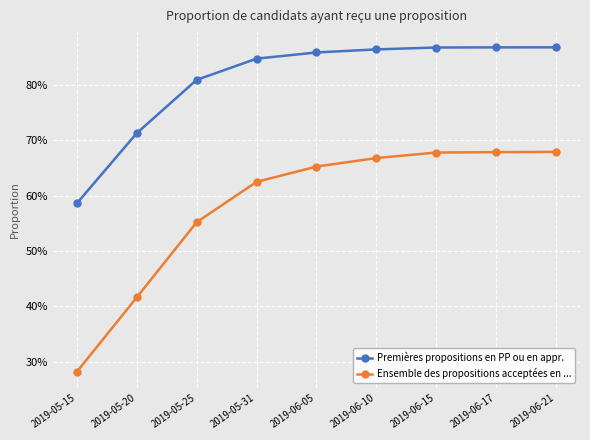

Which series changed the most between 2019-05-20 and 2019-06-21?

Ensemble des propositions acceptées en ...